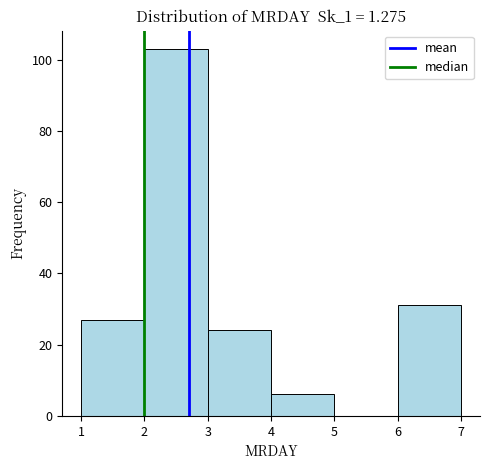

Reading left to right, list every bar in this chart as the range it spans on the x-axis followed by its height. The values are not printed on the chart, so give them approximately, as read against the axis.

1 to 2: 28
2 to 3: 104
3 to 4: 24
4 to 5: 6
5 to 6: 0
6 to 7: 32